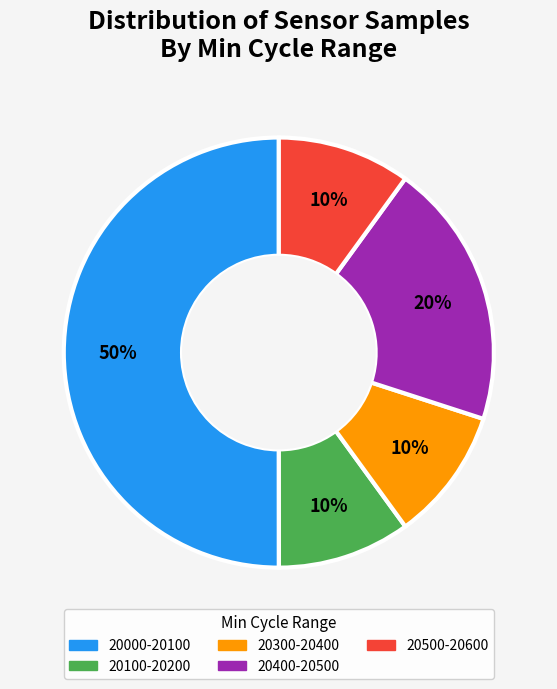

To the nearest percent, what is the average slice percentage?

20%